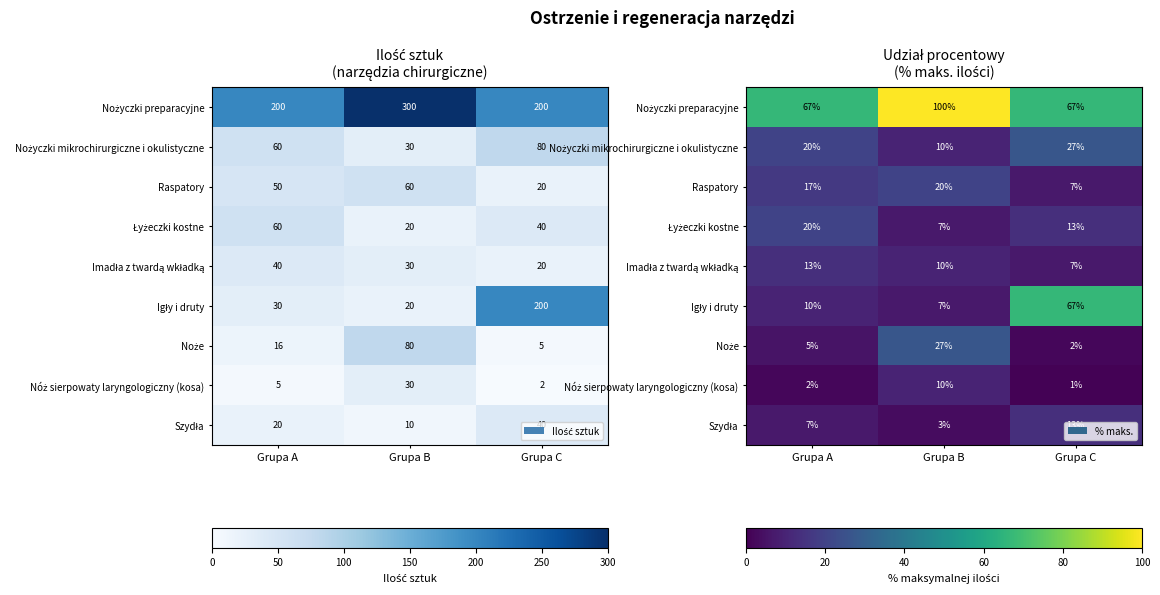

At which category is the sum across all series the highest?

Grupa C